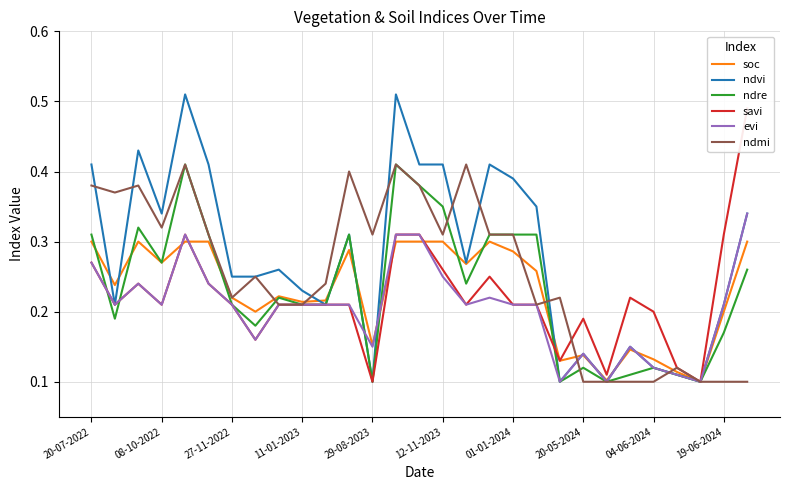

Reading left to right, extract all data points from this chart.

soc: 0.3	0.2	0.3	0.3	0.3	0.3	0.2	0.2	0.2	0.2	0.2	0.3	0.2	0.3	0.3	0.3	0.3	0.3	0.3	0.3	0.1	0.1	0.1	0.1	0.1	0.1	0.1	0.2	0.3
ndvi: 0.4	0.2	0.4	0.3	0.5	0.4	0.2	0.2	0.3	0.2	0.2	0.3	0.1	0.5	0.4	0.4	0.3	0.4	0.4	0.3	0.1	0.1	0.1	0.1	0.1	0.1	0.1	0.2	0.3
ndre: 0.3	0.2	0.3	0.3	0.4	0.3	0.2	0.2	0.2	0.2	0.2	0.3	0.1	0.4	0.4	0.3	0.2	0.3	0.3	0.3	0.1	0.1	0.1	0.1	0.1	0.1	0.1	0.2	0.3
savi: 0.3	0.2	0.2	0.2	0.3	0.2	0.2	0.2	0.2	0.2	0.2	0.2	0.1	0.3	0.3	0.3	0.2	0.2	0.2	0.2	0.1	0.2	0.1	0.2	0.2	0.1	0.1	0.3	0.5
evi: 0.3	0.2	0.2	0.2	0.3	0.2	0.2	0.2	0.2	0.2	0.2	0.2	0.1	0.3	0.3	0.2	0.2	0.2	0.2	0.2	0.1	0.1	0.1	0.1	0.1	0.1	0.1	0.2	0.3
ndmi: 0.4	0.4	0.4	0.3	0.4	0.3	0.2	0.2	0.2	0.2	0.2	0.4	0.3	0.4	0.4	0.3	0.4	0.3	0.3	0.2	0.2	0.1	0.1	0.1	0.1	0.1	0.1	0.1	0.1